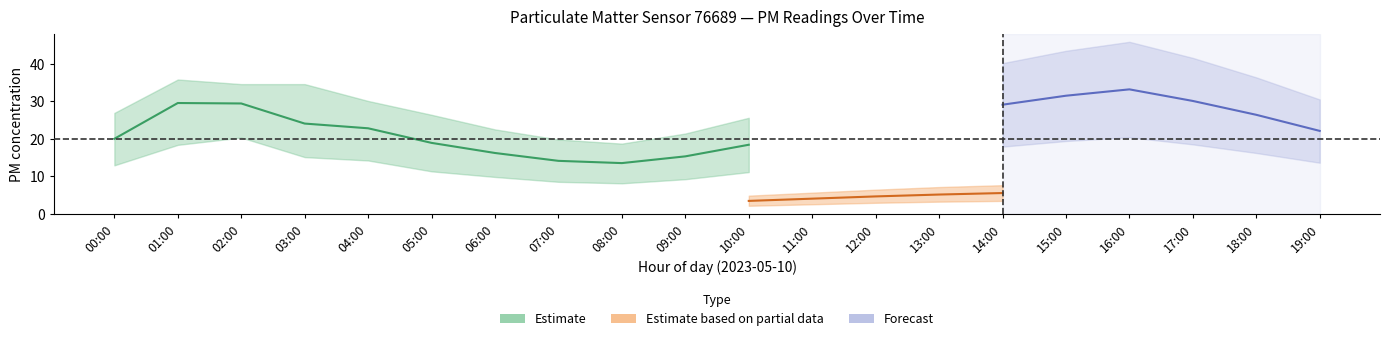

How many interior local valleys does the P2_lower series have?

1